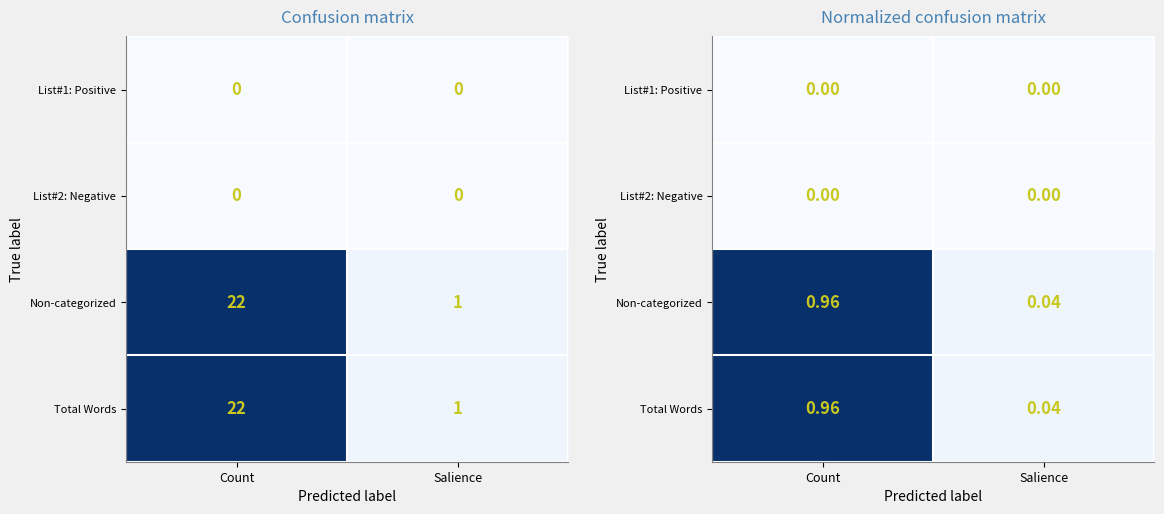

What is the total value across all series at Count?

1.9